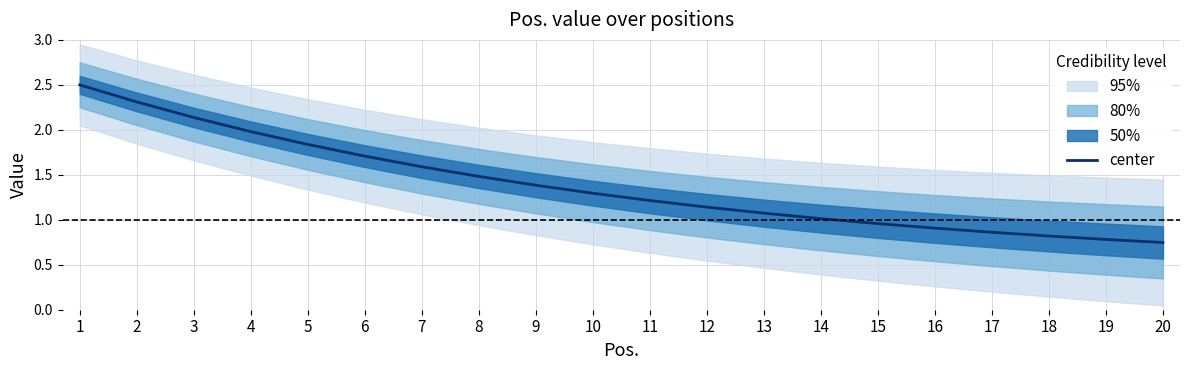

Is it true that the value at 3 is 0.7?

False